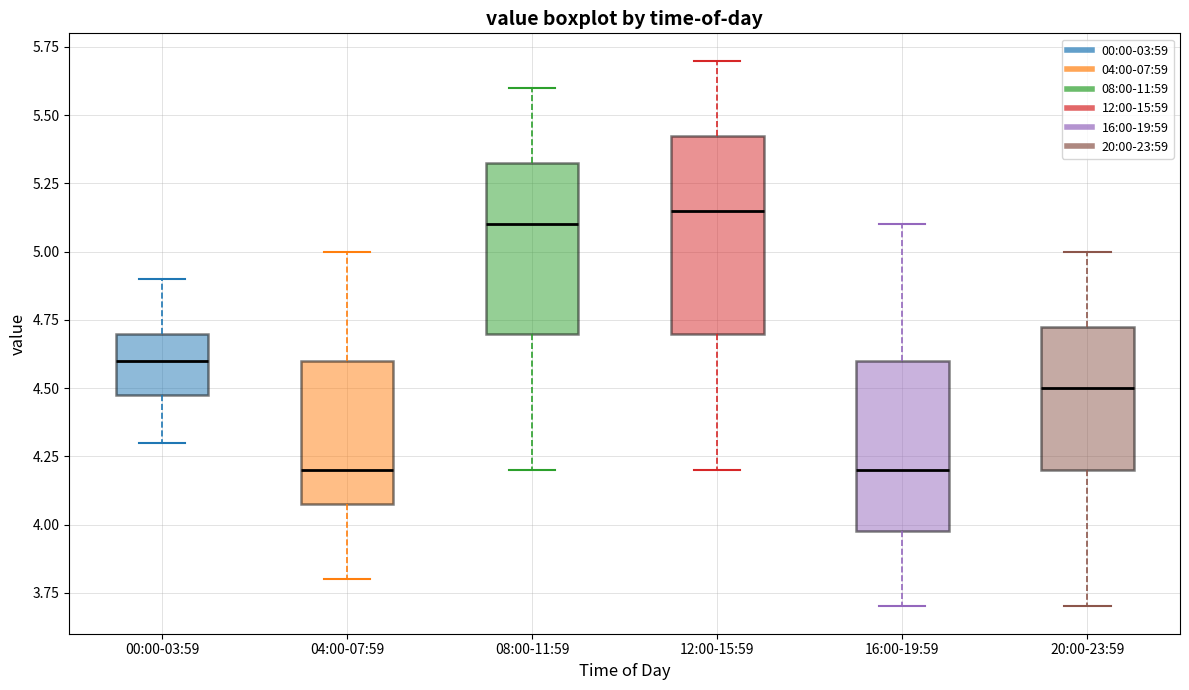

Reading left to right, read every box against the y-axis: the position of its median line, the range the box covers, and the ends of its whiskers. The values are not printed on the chart, so give them approximately, as read against the axis.

00:00-03:59: median 4.60, box 4.50 to 4.70, whiskers 4.30 to 4.90
04:00-07:59: median 4.20, box 4.10 to 4.60, whiskers 3.80 to 5.00
08:00-11:59: median 5.10, box 4.70 to 5.35, whiskers 4.20 to 5.60
12:00-15:59: median 5.15, box 4.70 to 5.45, whiskers 4.20 to 5.70
16:00-19:59: median 4.20, box 4.00 to 4.60, whiskers 3.70 to 5.10
20:00-23:59: median 4.50, box 4.20 to 4.75, whiskers 3.70 to 5.00